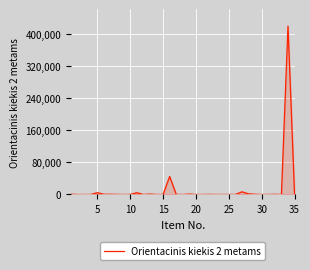

What is the difference between the maximum and minimum values?

419998